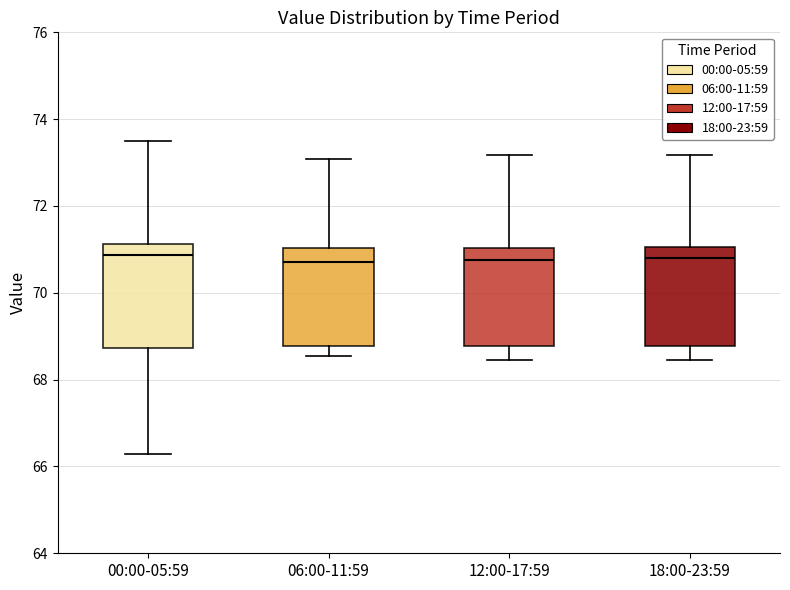

Reading left to right, read every box against the y-axis: the position of its median line, the range the box covers, and the ends of its whiskers. The values are not printed on the chart, so give them approximately, as read against the axis.

00:00-05:59: median 70.8, box 68.8 to 71.2, whiskers 66.2 to 73.6
06:00-11:59: median 70.8, box 68.8 to 71.0, whiskers 68.6 to 73.0
12:00-17:59: median 70.8, box 68.8 to 71.0, whiskers 68.4 to 73.2
18:00-23:59: median 70.8, box 68.8 to 71.0, whiskers 68.4 to 73.2